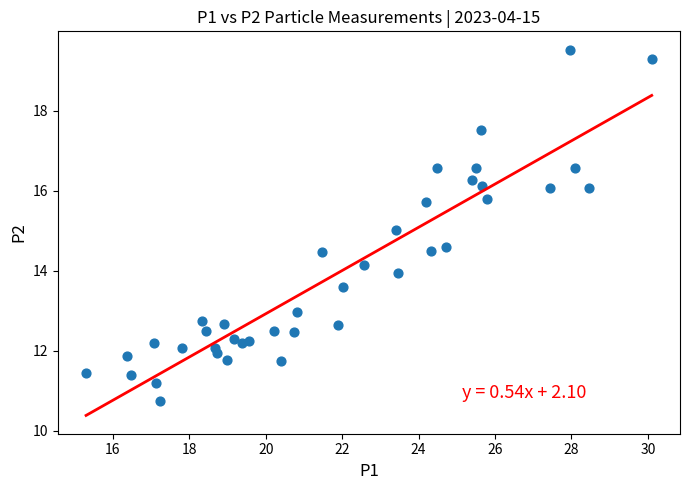

What is the range of X values (max minus min)?

14.8